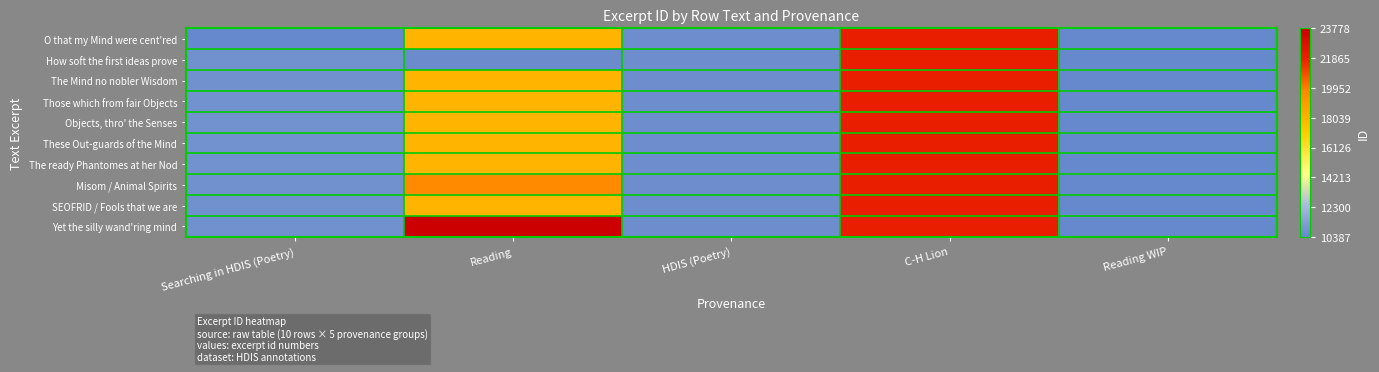

Rank the series at HDIS (Poetry) from lowest to highest value.

O that my Mind were cent'red, How soft the first ideas prove, The Mind no nobler Wisdom, Those which from fair Objects, Objects, thro' the Senses, These Out-guards of the Mind, The ready Phantomes at her Nod, Misom / Animal Spirits, SEOFRID / Fools that we are, Yet the silly wand'ring mind